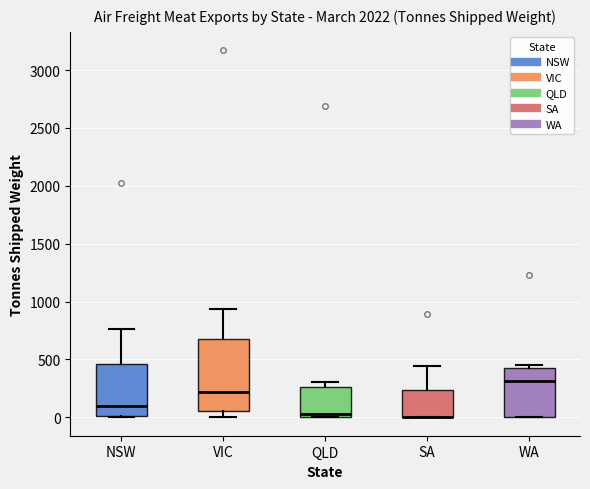

Reading left to right, read every box against the y-axis: the position of its median line, the range the box covers, and the ends of its whiskers. The values are not printed on the chart, so give them approximately, as read against the axis.

NSW: median 100, box 0 to 450, whiskers 0 to 750
VIC: median 200, box 50 to 700, whiskers 0 to 950
QLD: median 50, box 0 to 250, whiskers 0 to 300
SA: median 0 (drawn on the box's lower edge), box 0 to 250, whiskers 0 to 450
WA: median 300, box 0 to 450, whiskers 0 to 450 (just above the box's upper edge)